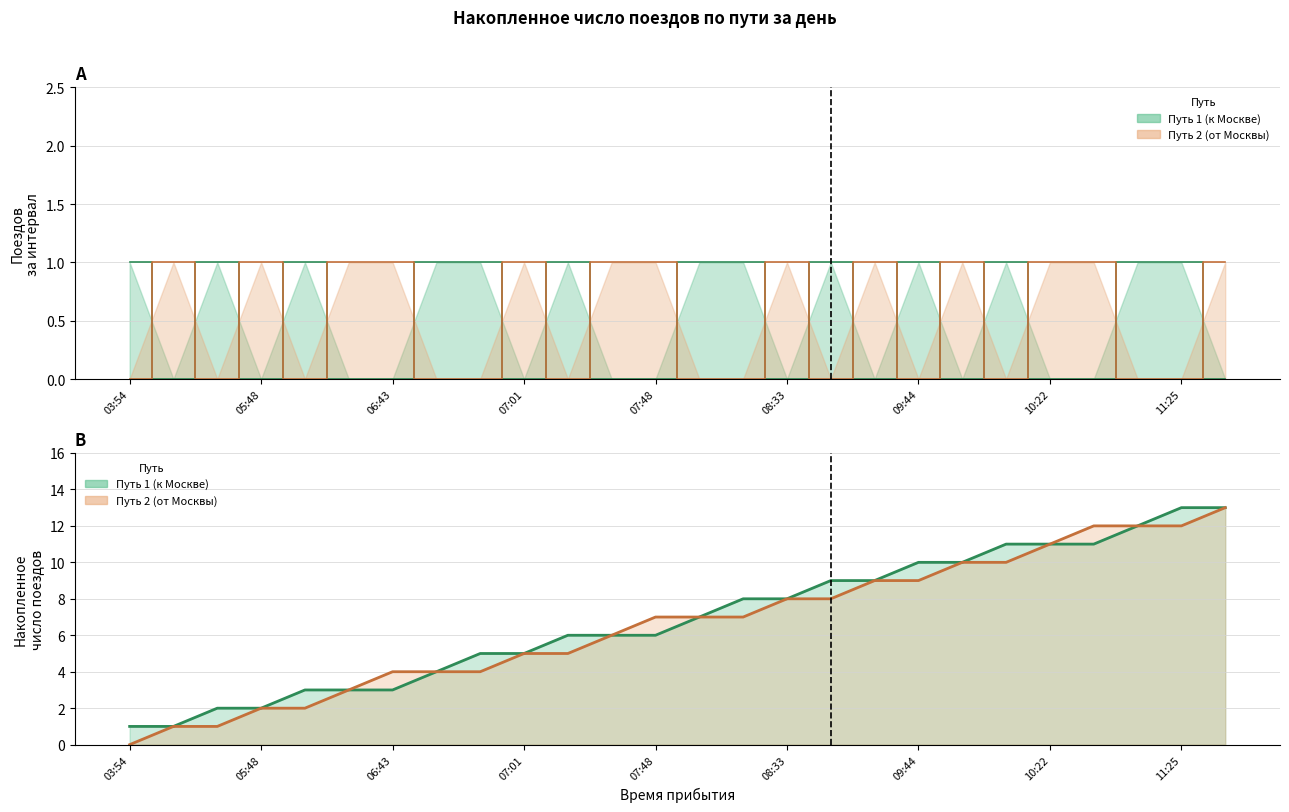

What are all the series names shown in the legend?

Путь 1 (к Москве), Путь 2 (от Москвы)